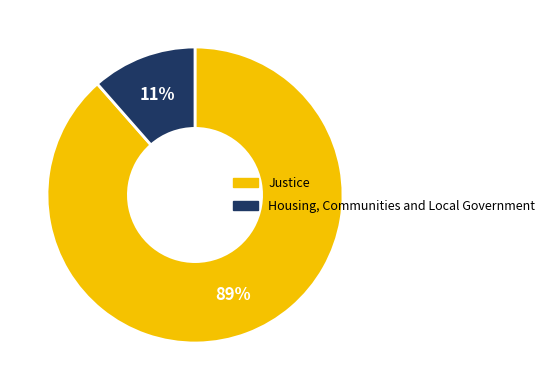

Is the sum of Housing, Communities and Local Government and Justice greater than half?

Yes